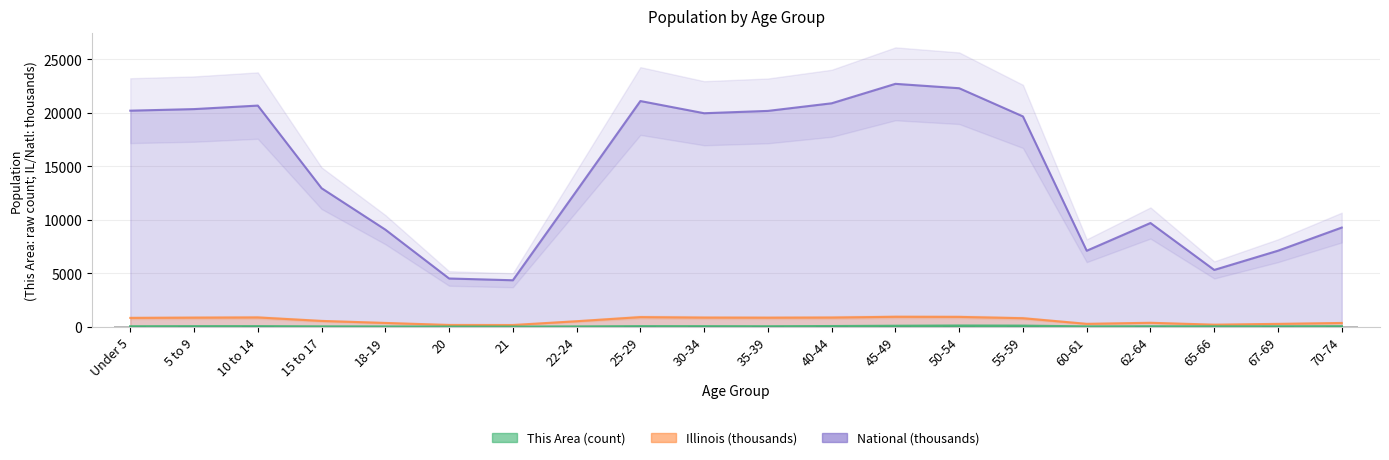

Reading left to right, extract all data points from this chart.

38	47	48	28	20	10	9	23	47	46	39	58	84	106	96	27	38	30	35	44